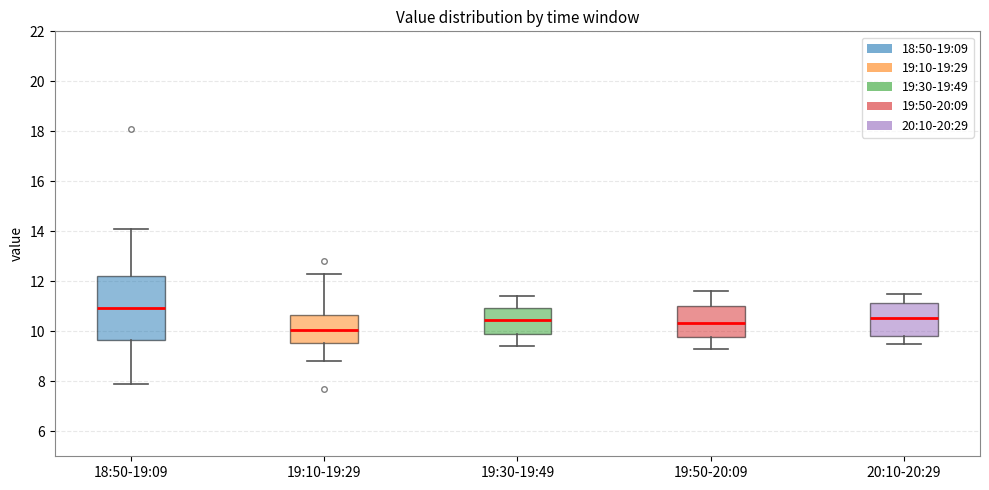

Comparing the boxes themselves (not the whiskers), which one is the tallest?

18:50-19:09